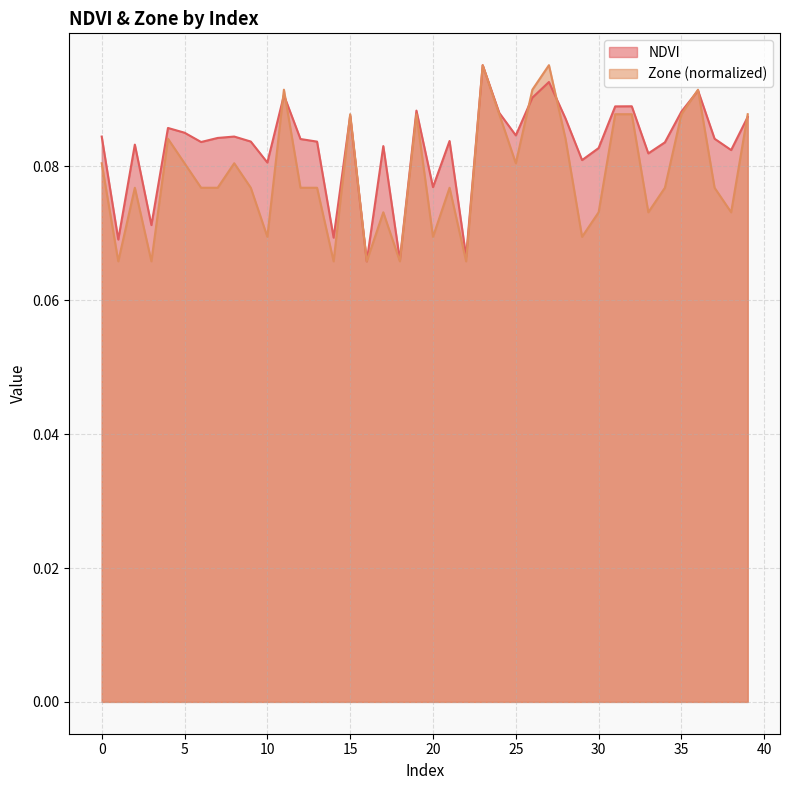

Rank the series by their maximum value, from lowest to highest.

NDVI, Zone